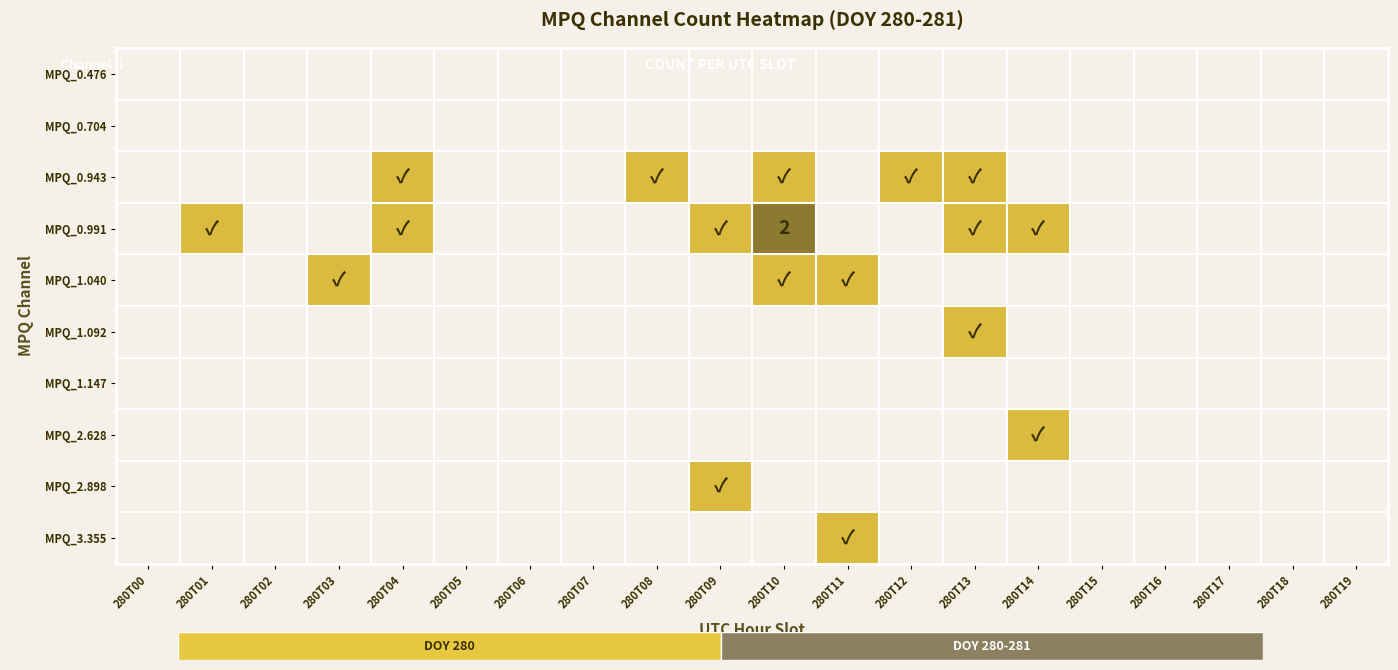

The MPQ_0.704 series shows 0 at 280T18. True or false?

True